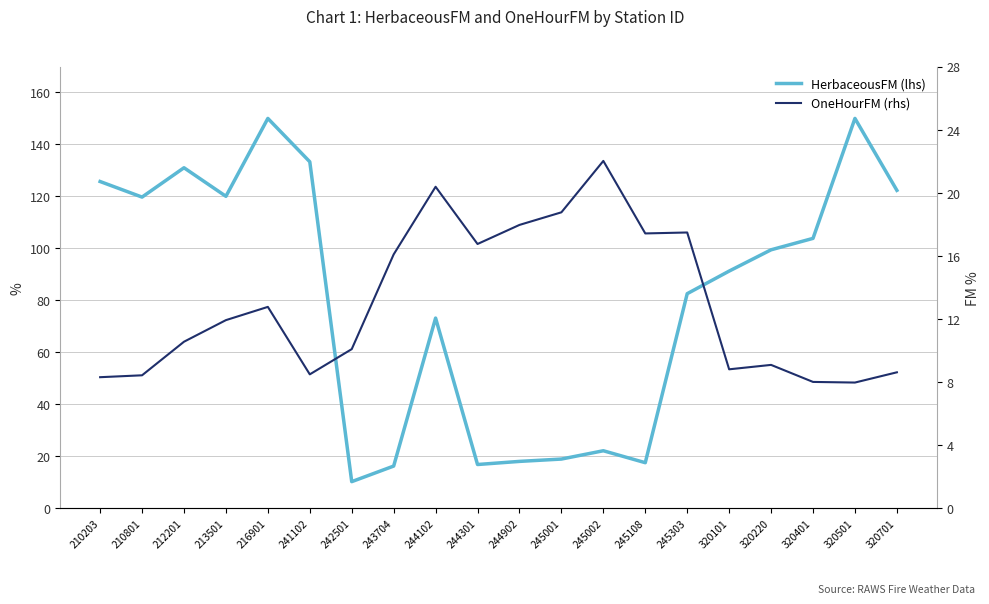

Between which two adjacent categories do HerbaceousFM (lhs) and OneHourFM (rhs) first intersect?

244102 and 244301